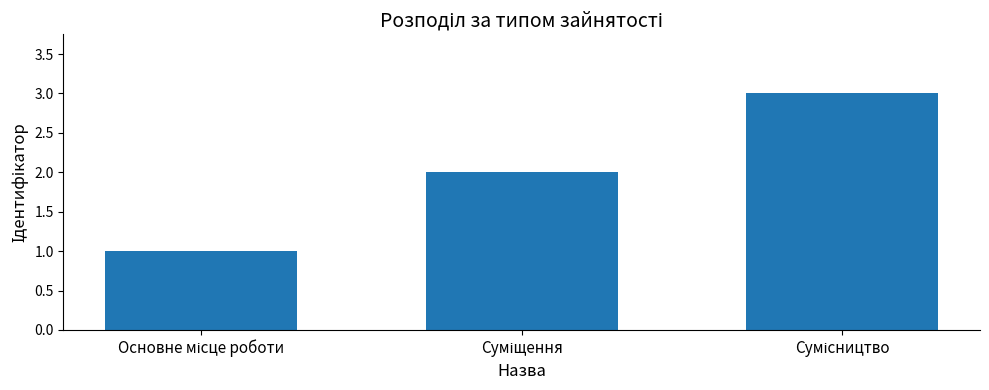

What is the maximum value shown in the chart?

3